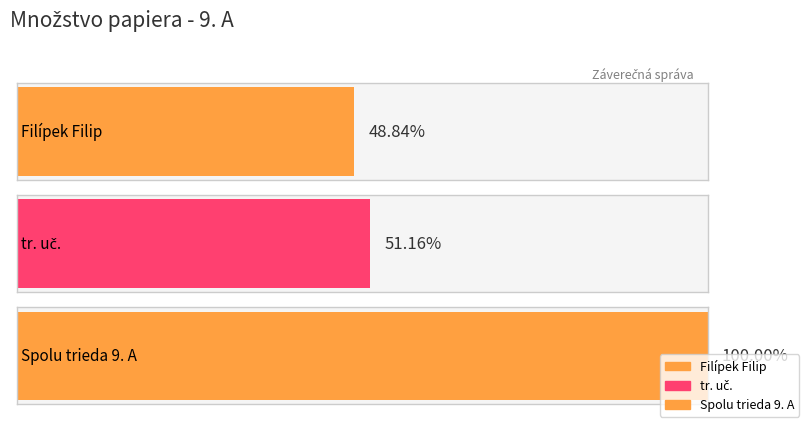

What is the ratio of the value at tr. uč. to the value at Filípek Filip?

1.0